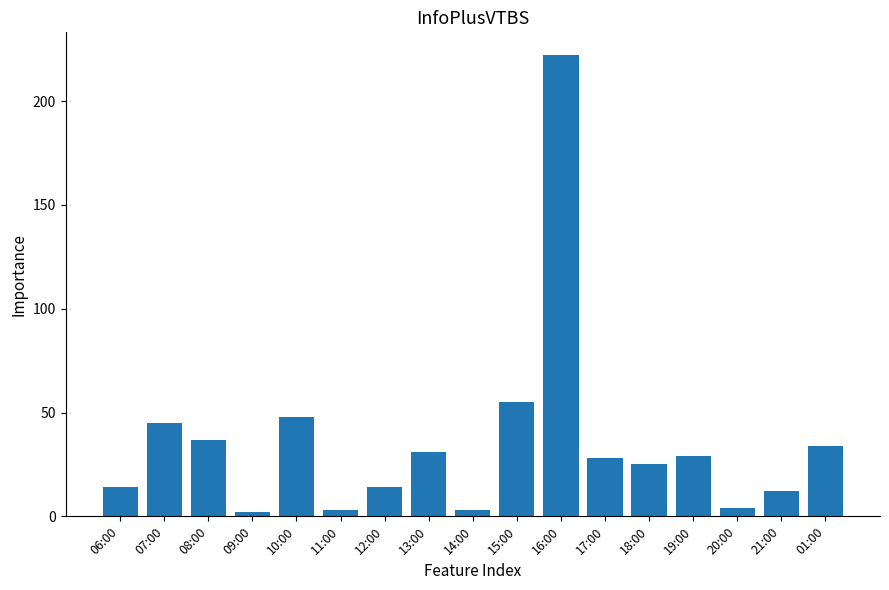

Does the chart contain stacked bars?

No